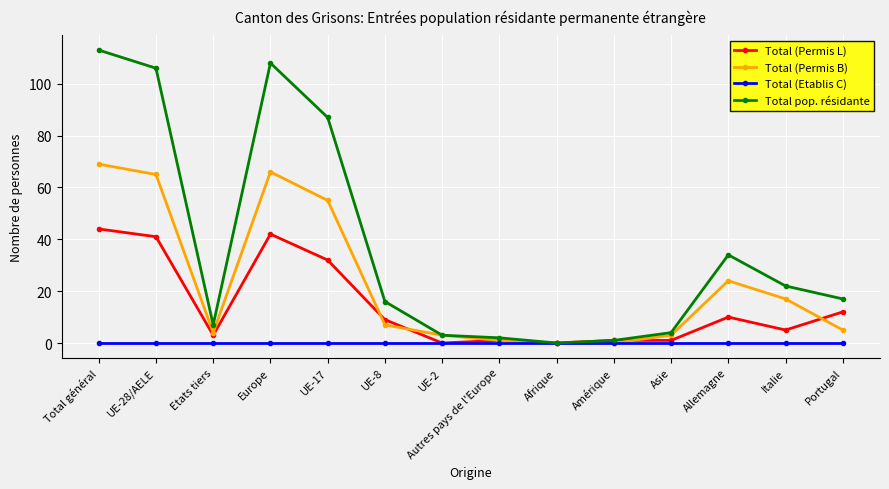

What are all the series names shown in the legend?

Total (Permis L), Total (Permis B), Total (Etablis C), Total pop. résidante